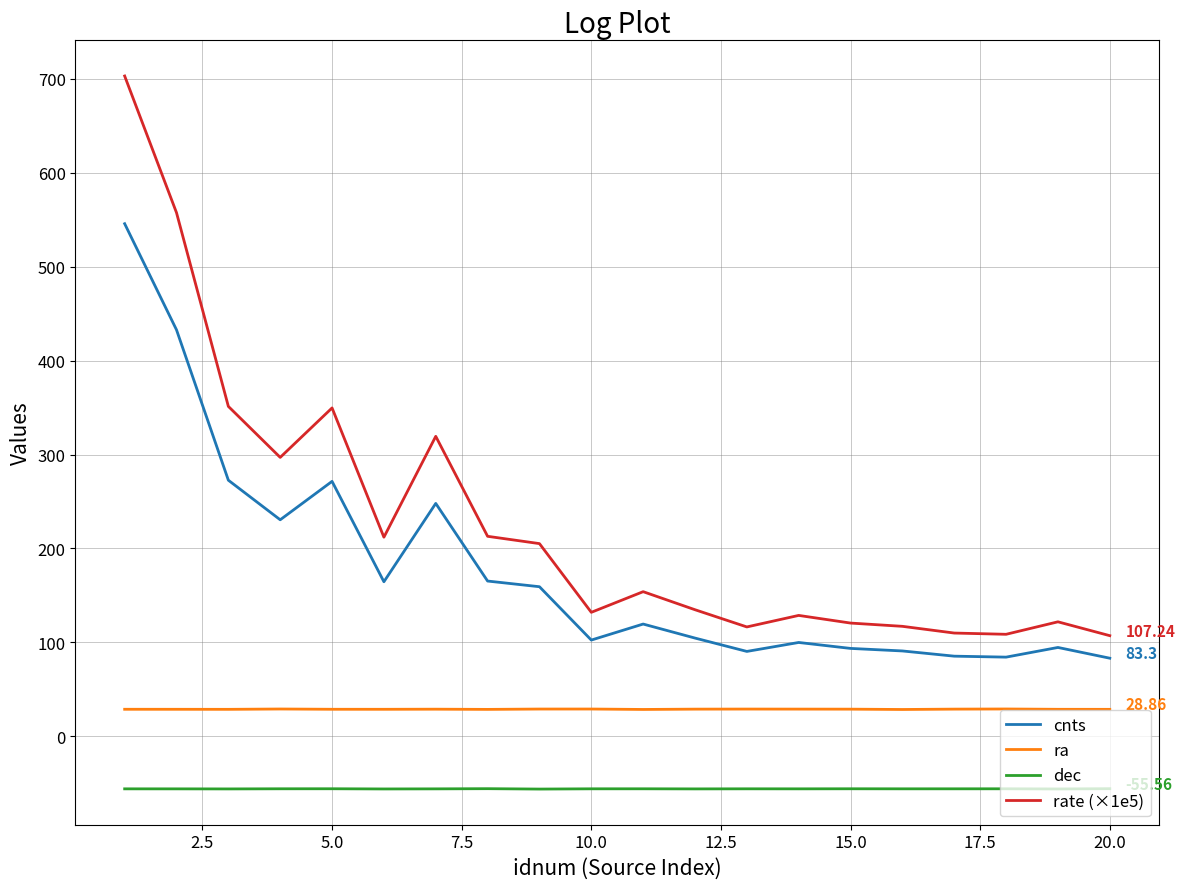

Which series has the widest spread of values?

rate (×1e5)